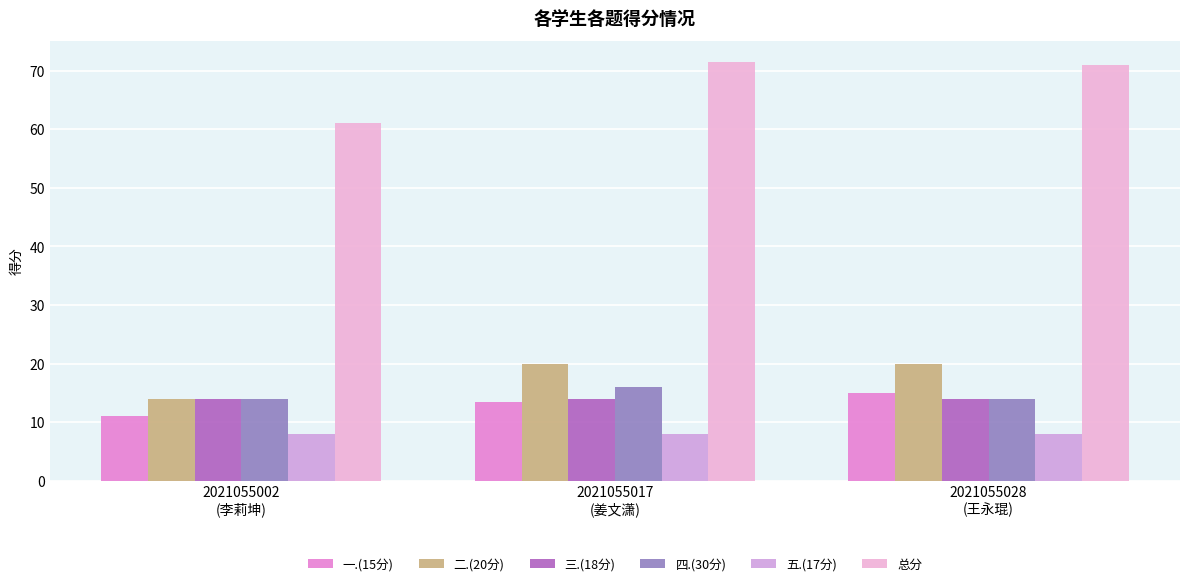

Read the 总分 value at 2021055017
(姜文潇).

71.5